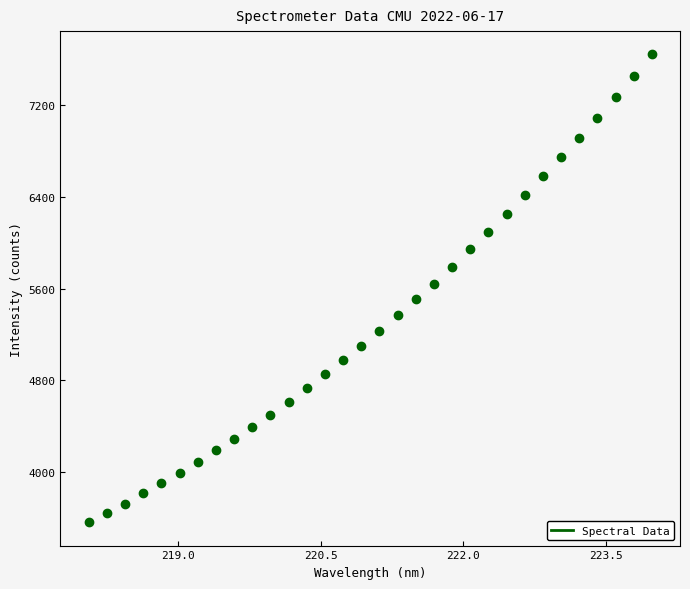

What is the range of Y values (max minus min)?

4083.2